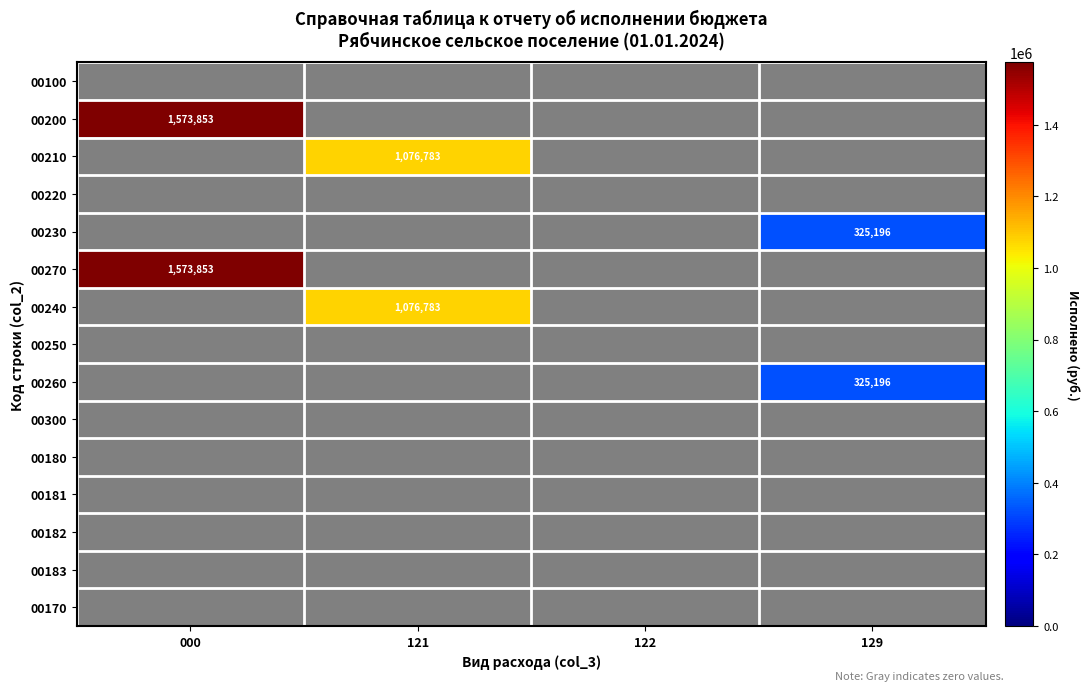

Is the value of 00270 at 121 greater than the value of 00181 at 122?

No